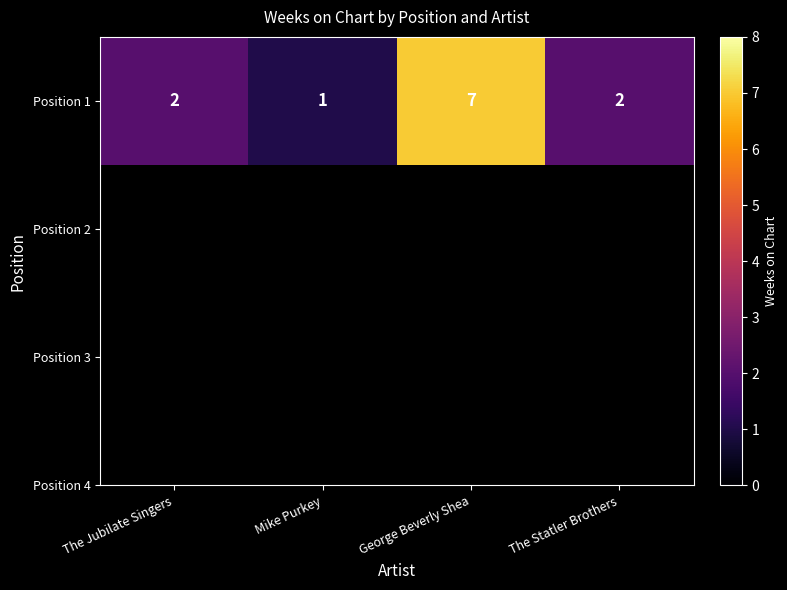

Where is the data nearest to the value 4?

The Jubilate Singers